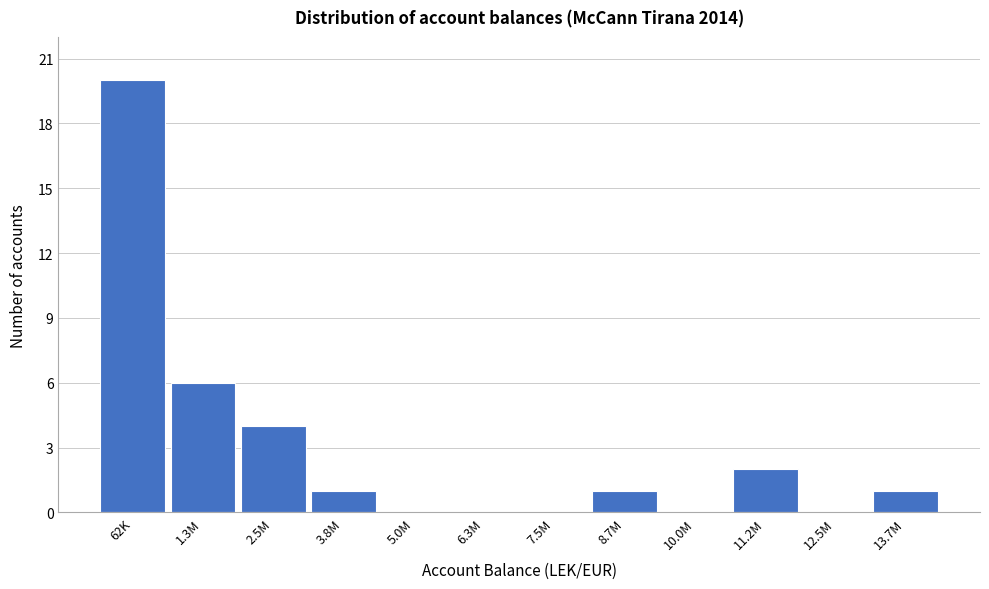

Reading right to left, transcribe all the data shown in this chart.

13.7M=1	12.5M=0	11.2M=2	10.0M=0	8.7M=1	7.5M=0	6.3M=0	5.0M=0	3.8M=1	2.5M=4	1.3M=6	62K=20